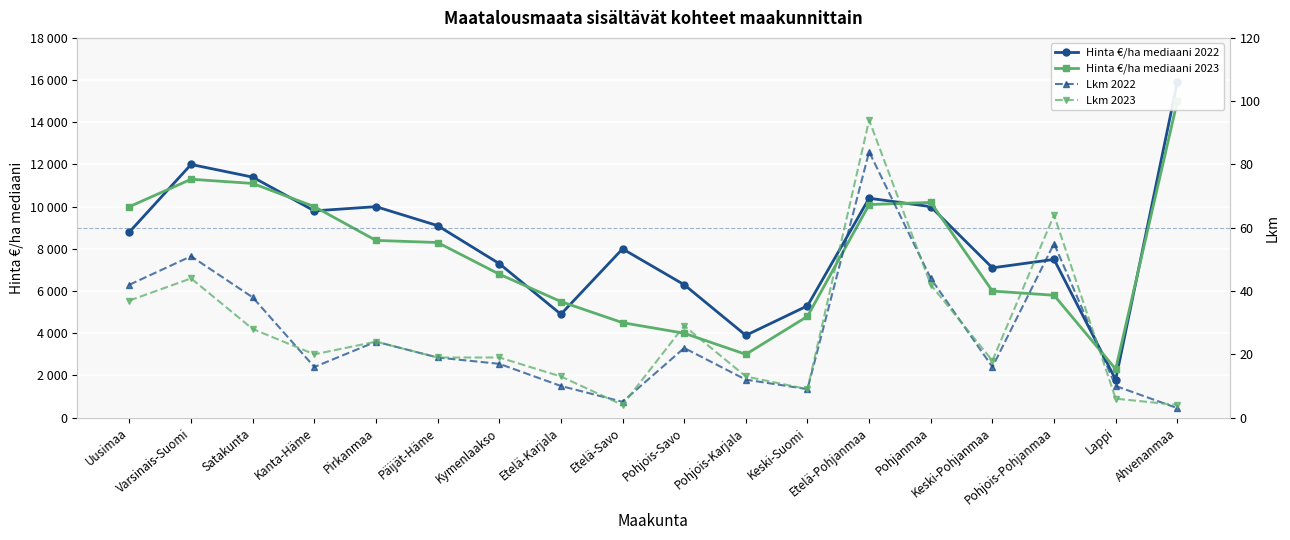

What is the sum of all Lkm 2023 values?

487